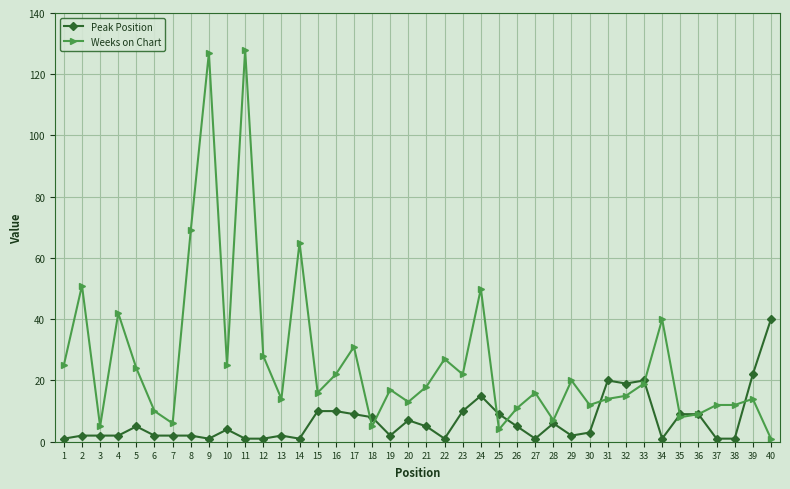

Where do Peak Position and Weeks on Chart first cross each other?

17 and 18